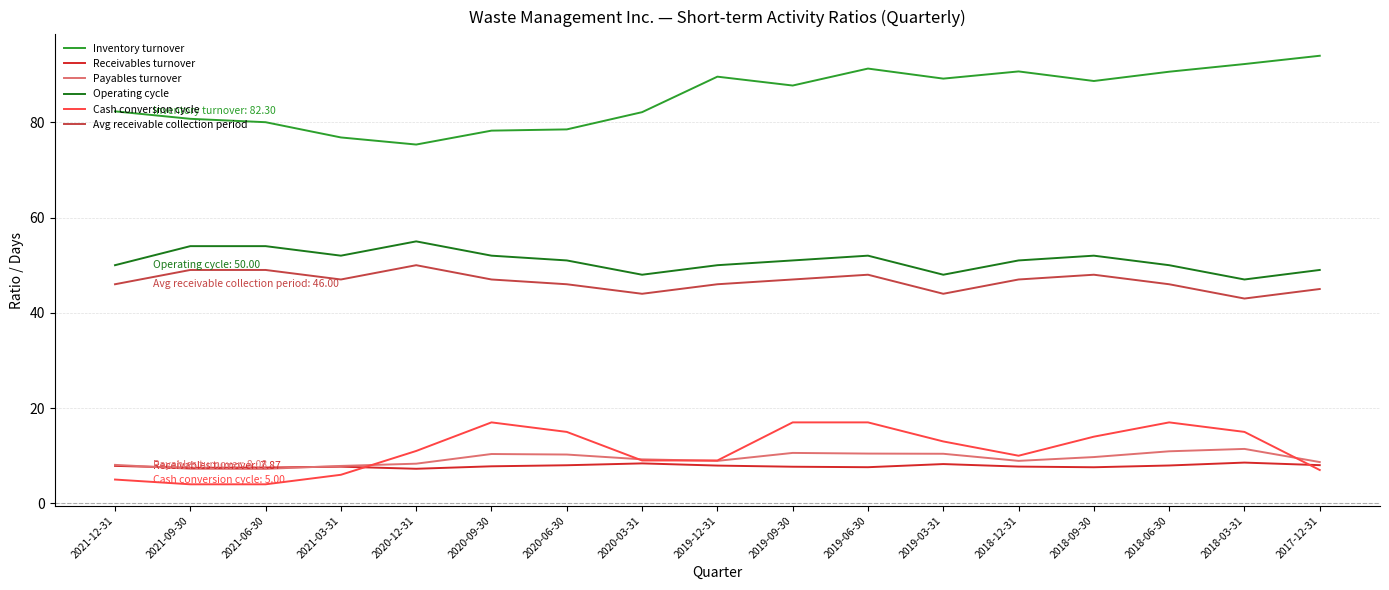

Which series has the widest spread of values?

Inventory turnover